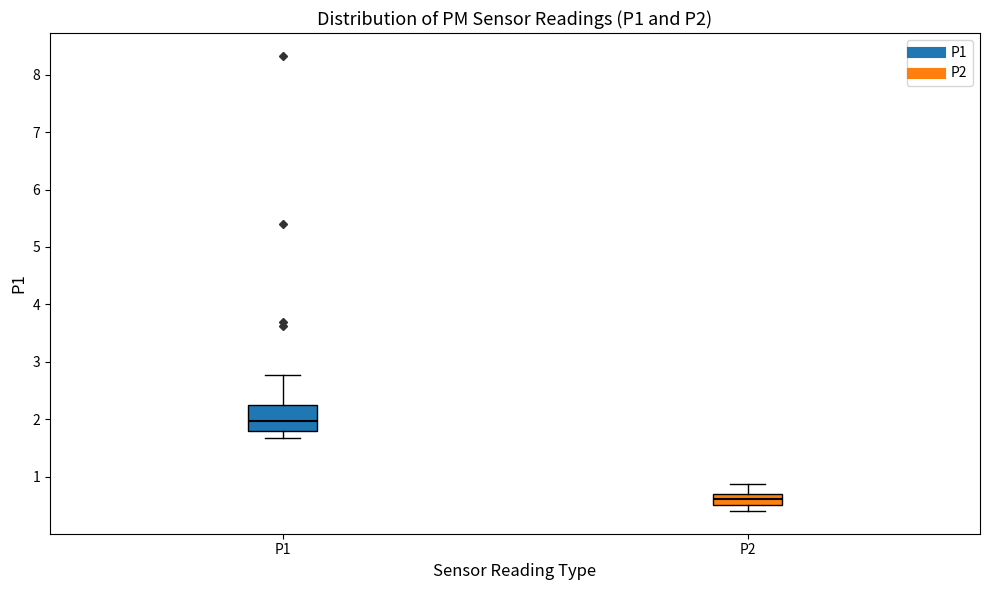

Which box has the highest median line?

P1